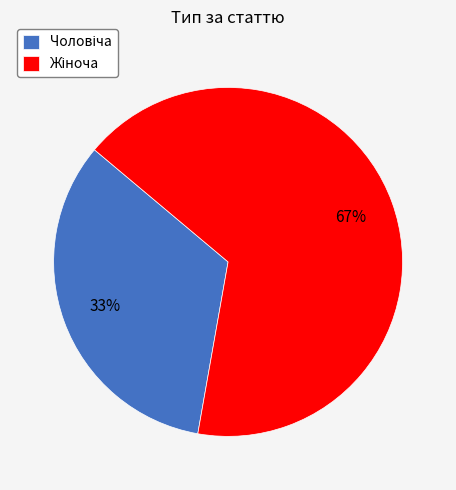

To the nearest percent, what is the average slice percentage?

50%